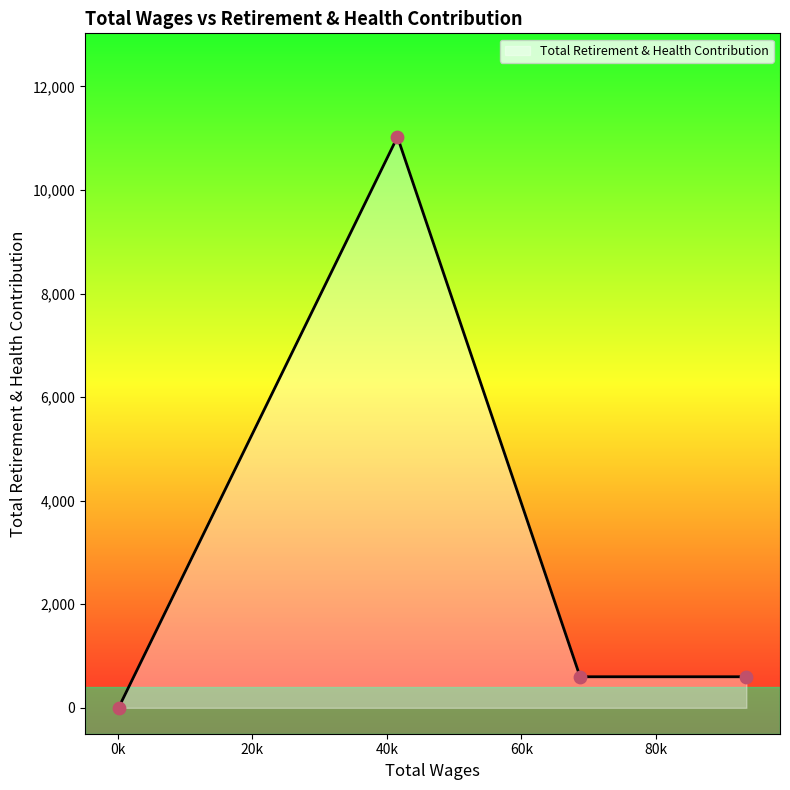

What is the maximum value shown in the chart?

11025